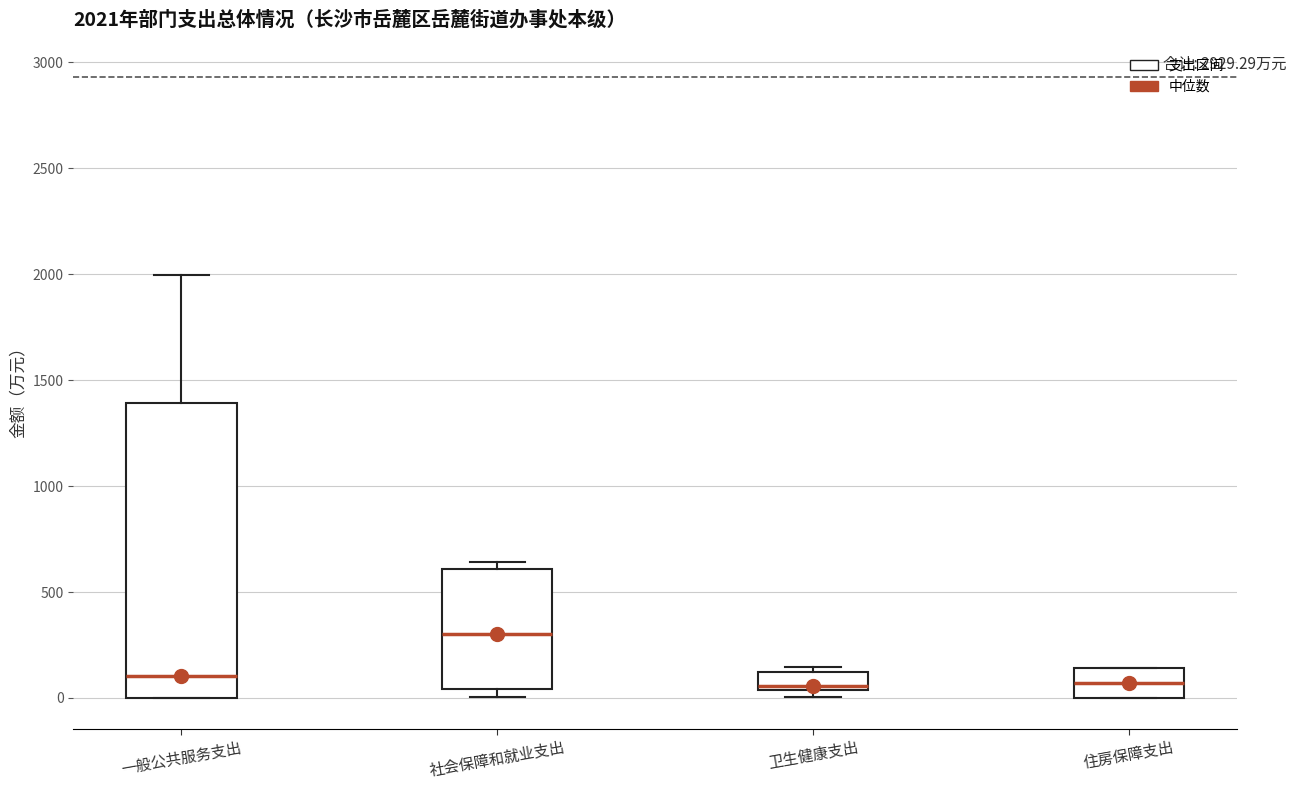

Which box's median line is the highest?

社会保障和就业支出